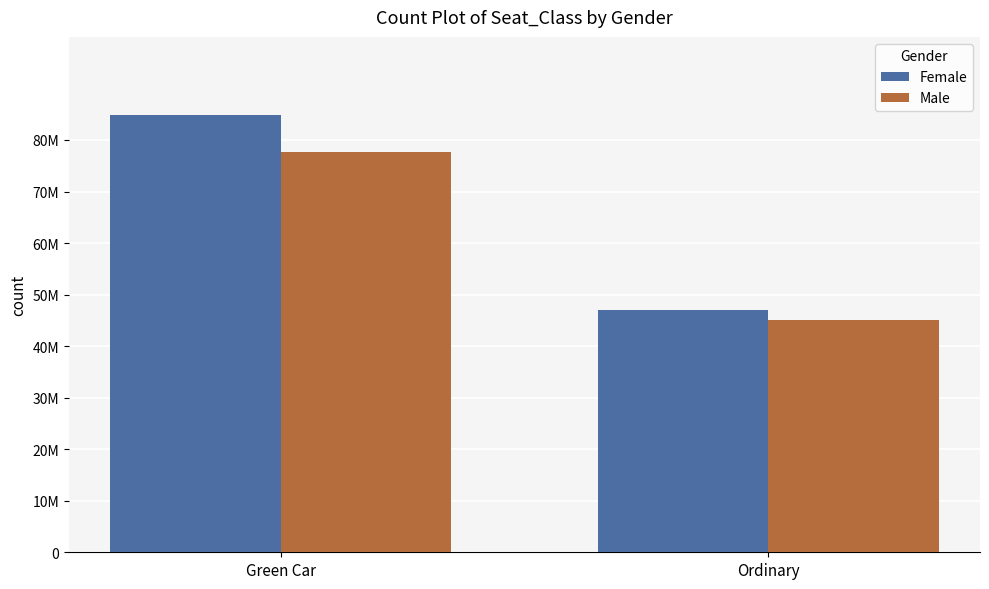

Which has a higher value, Green Car or Ordinary?

Green Car